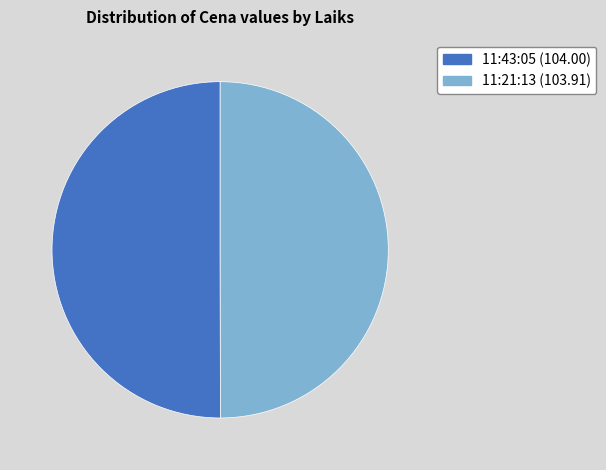

Is the sum of 11:43:05 (104.00) and 11:21:13 (103.91) greater than half?

Yes